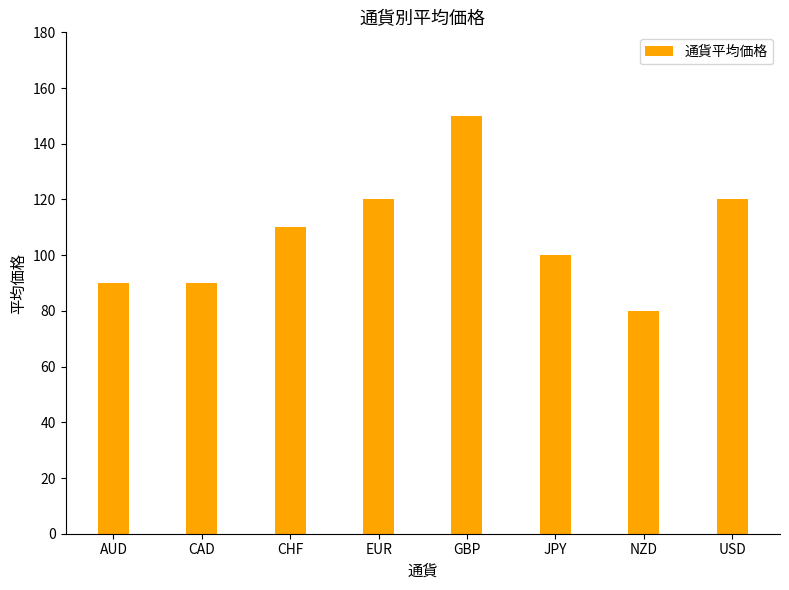

What is the approximate value at EUR?

120